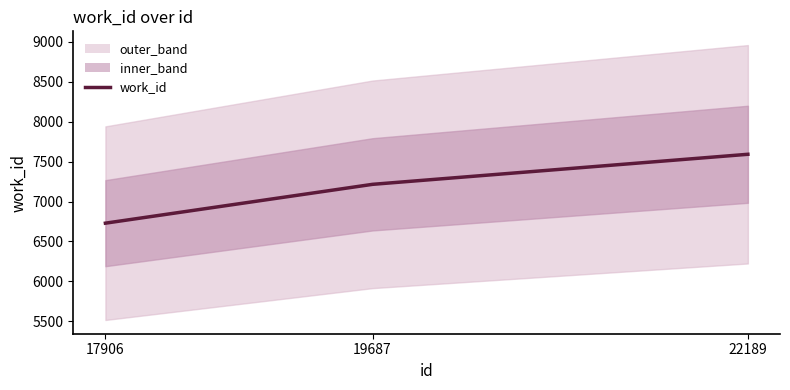

Reading left to right, transcribe all the data shown in this chart.

6729	7215	7591